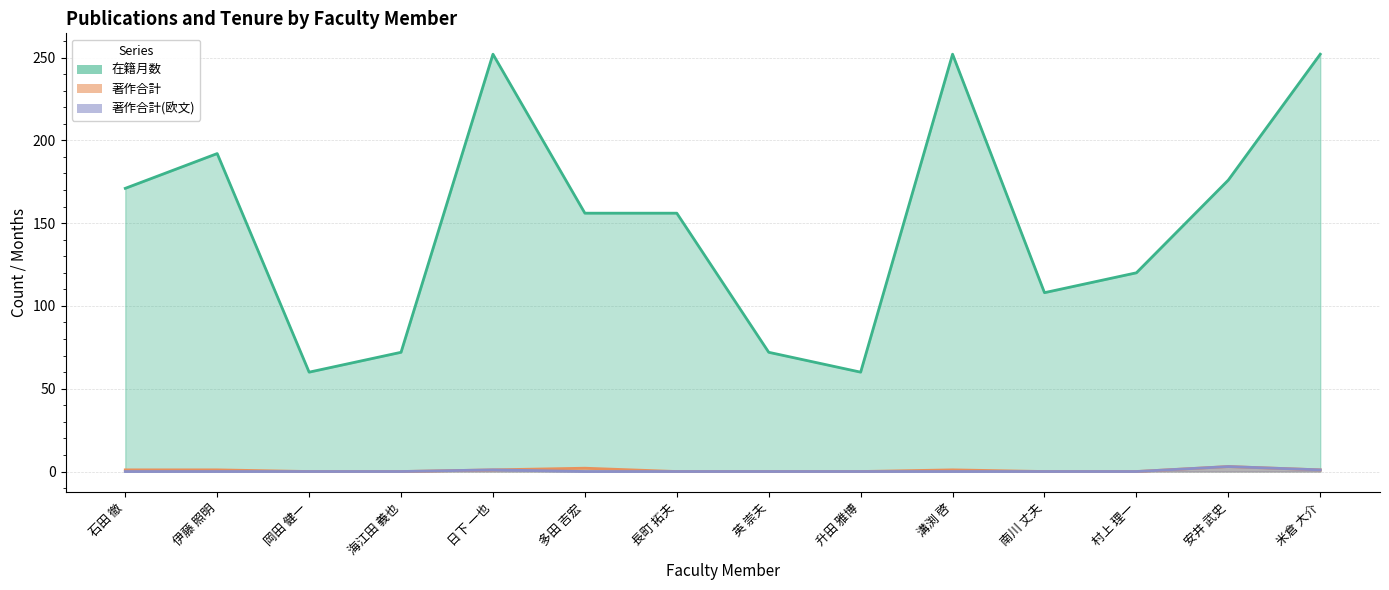

At which label does 著作合計 first exceed 1?

多田 吉宏